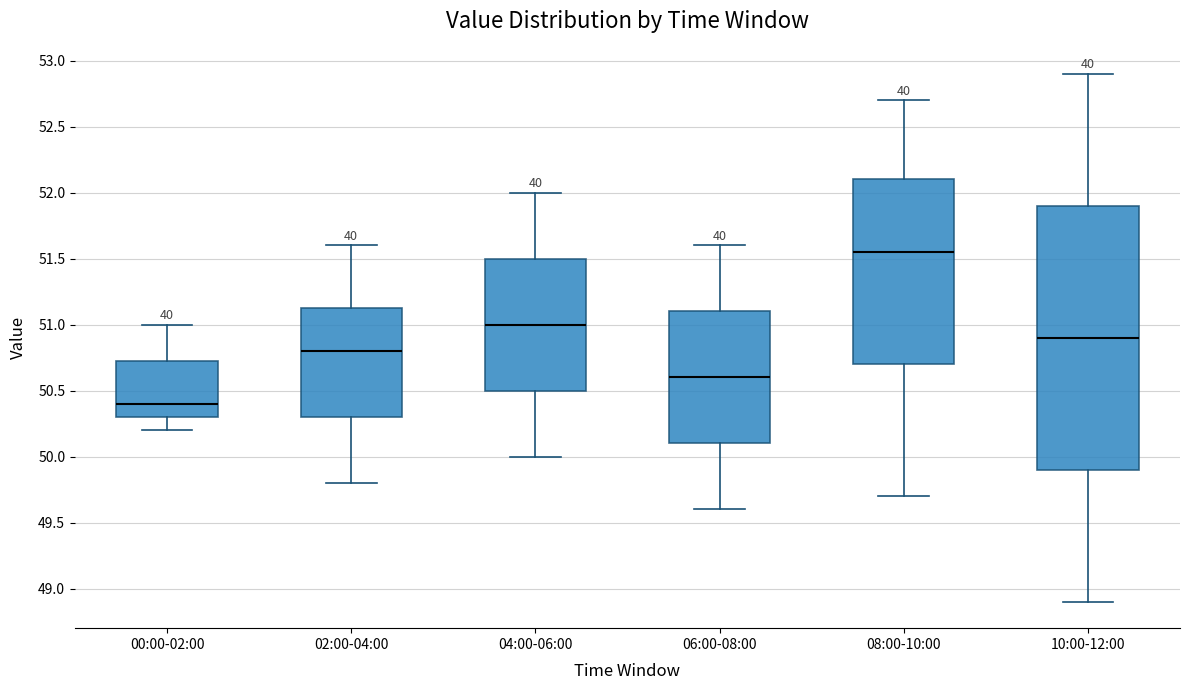

Which box has the highest median line?

08:00-10:00